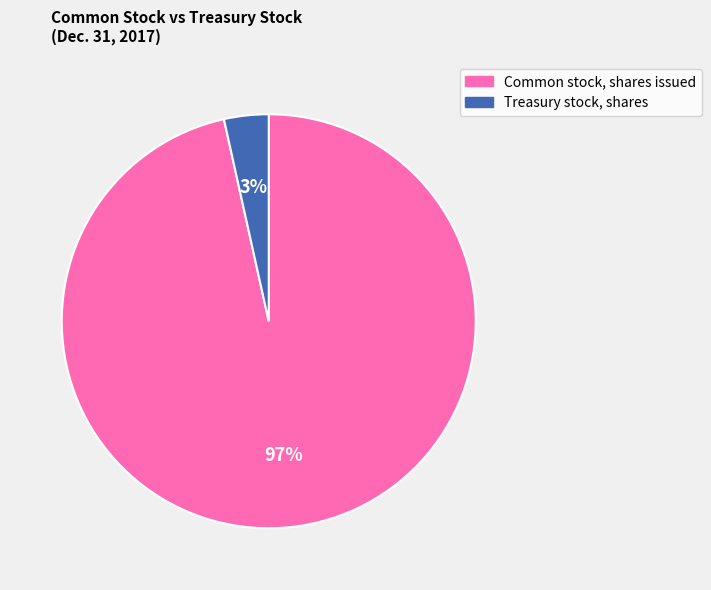

Which slice is the smallest?

Treasury stock, shares